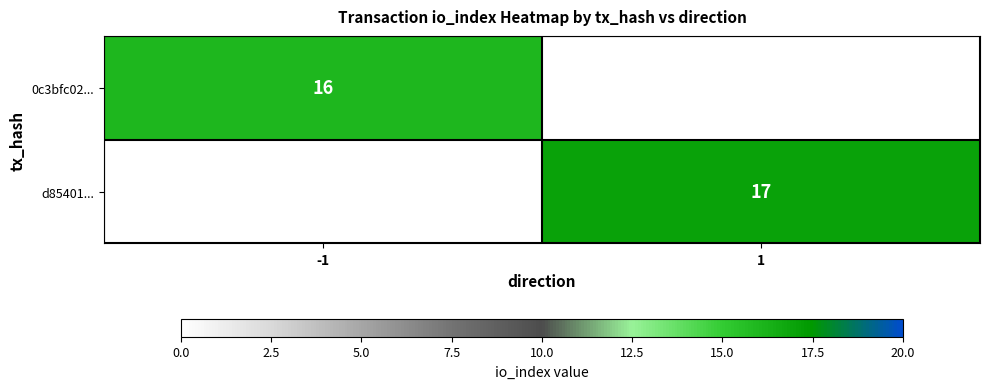

Is it true that 0c3bfc02... equals 5 at -1?

False